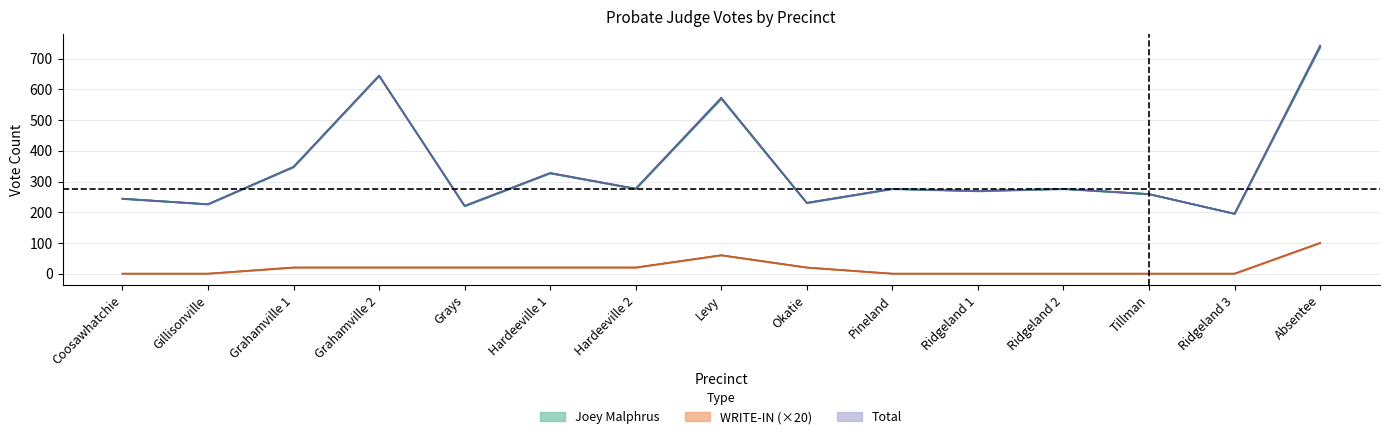

How many categories are shown in the chart?

15